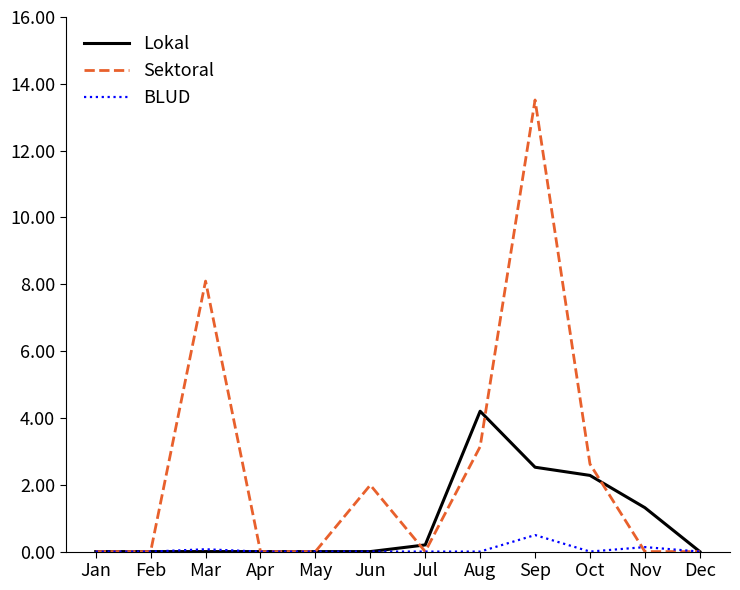

What are all the series names shown in the legend?

Lokal, Sektoral, BLUD